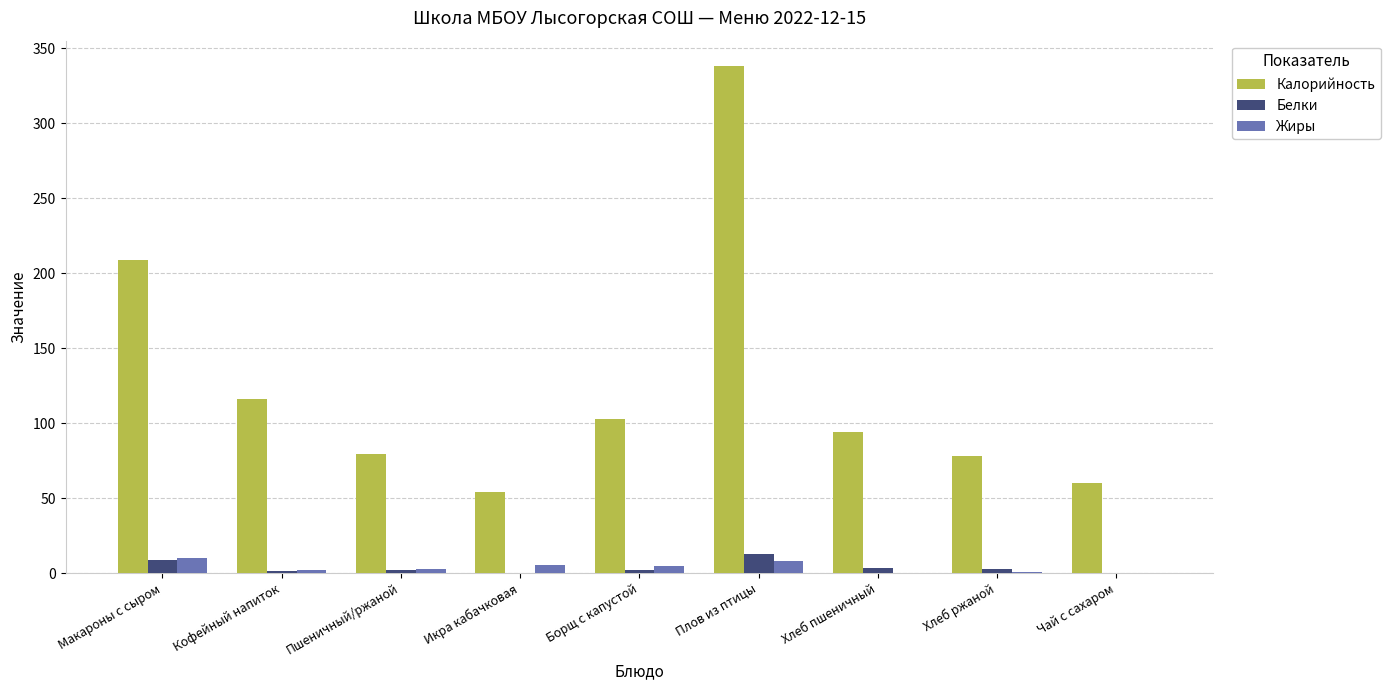

Does the chart contain stacked bars?

No